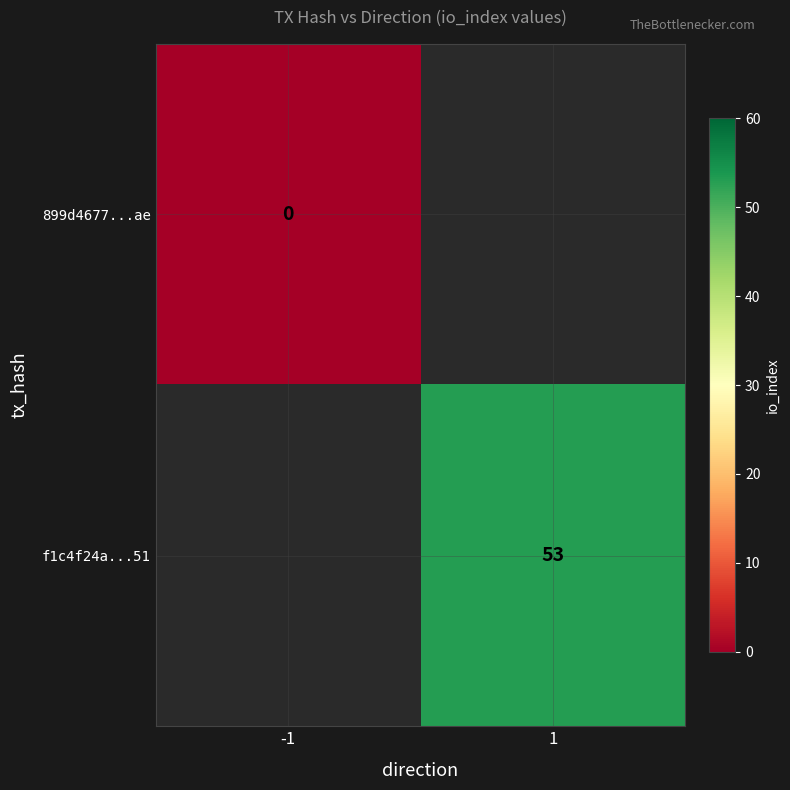

The f1c4f24a...51 series shows 84 at 1. True or false?

False